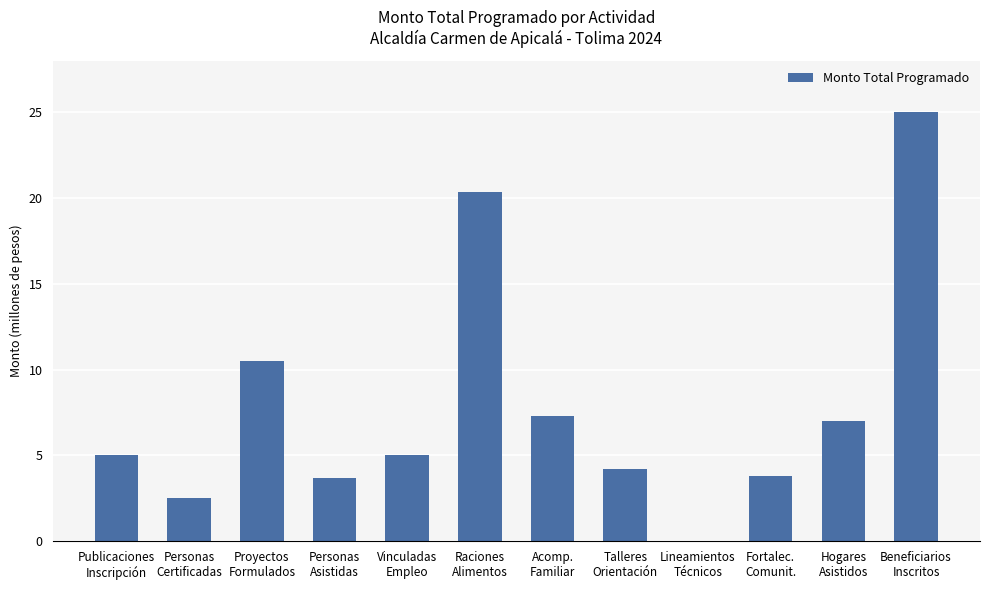

Is it true that the value at Raciones
Alimentos is 28392137?

False